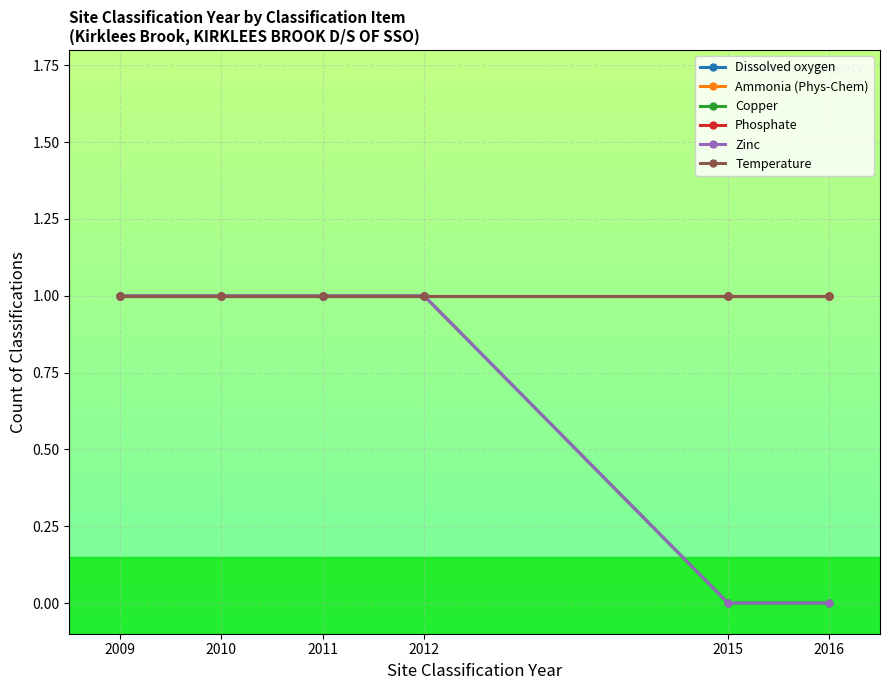

Which series has the largest total across all categories?

Dissolved oxygen